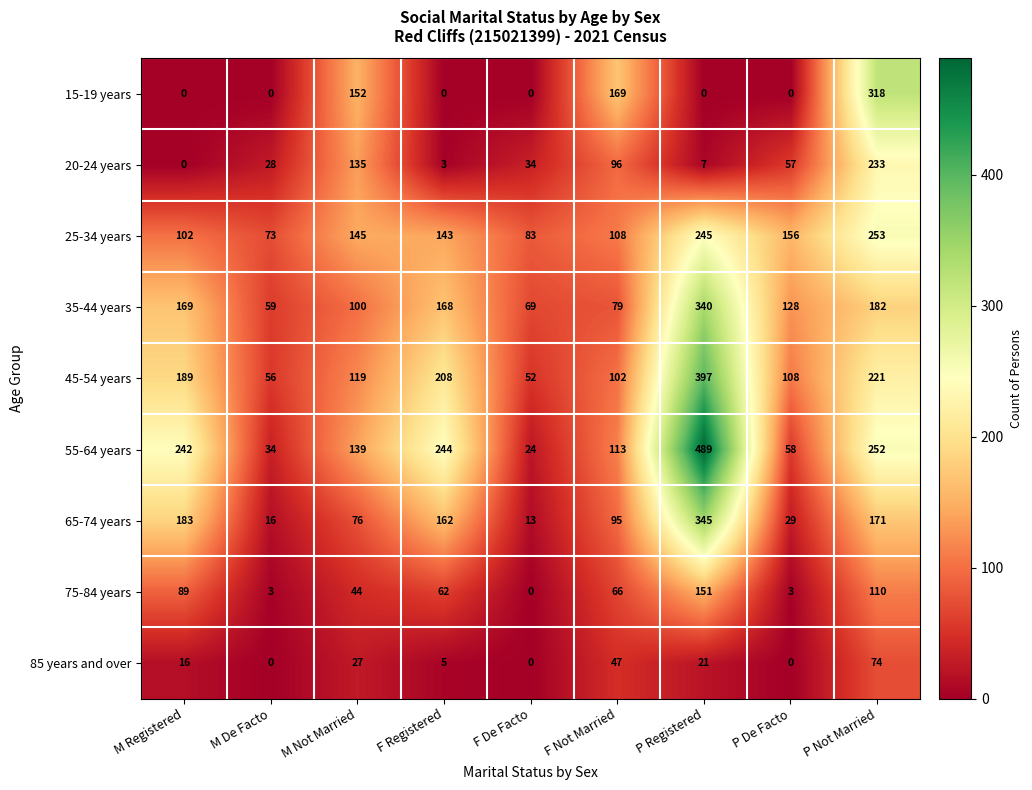

Between F De Facto and P De Facto, which series saw the biggest shift?

25-34 years